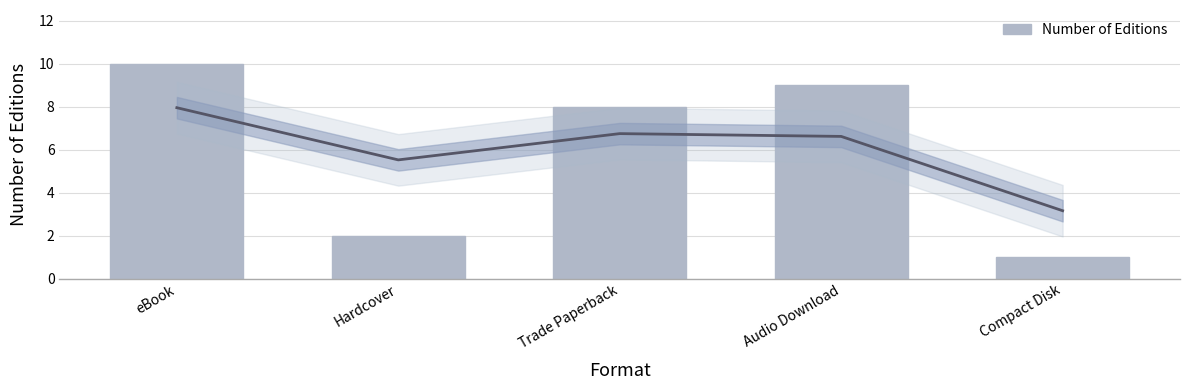

Approximately how many times larger is the value at Hardcover compared to Compact Disk?

2.0